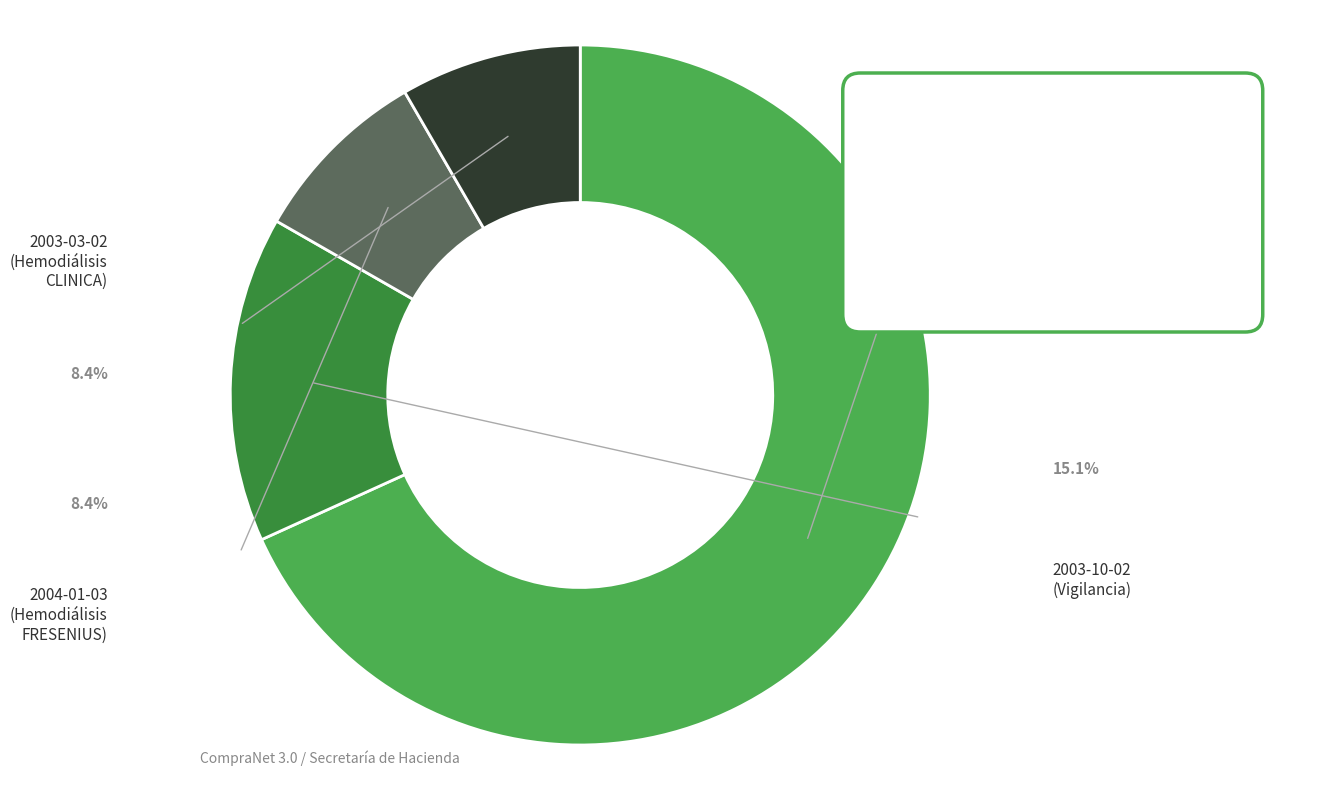

What is the ratio of the value at 2004-05-01
(Comedor) to the value at 2004-01-03
(Hemodiálisis
FRESENIUS)?

8.2